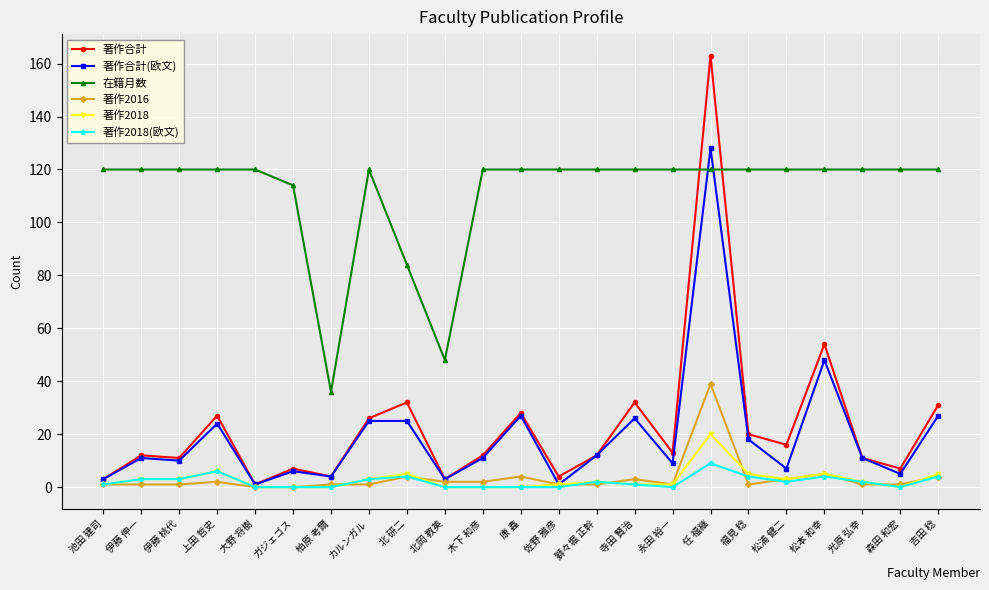

What is the maximum value for 在籍月数?

120